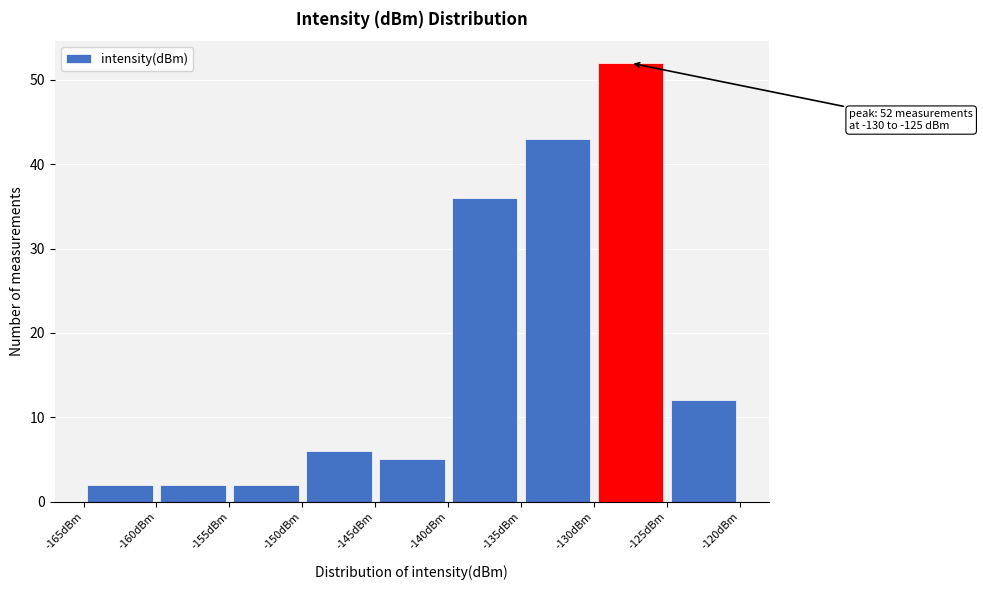

Which range on the x-axis has the tallest bar?

-130 to -125